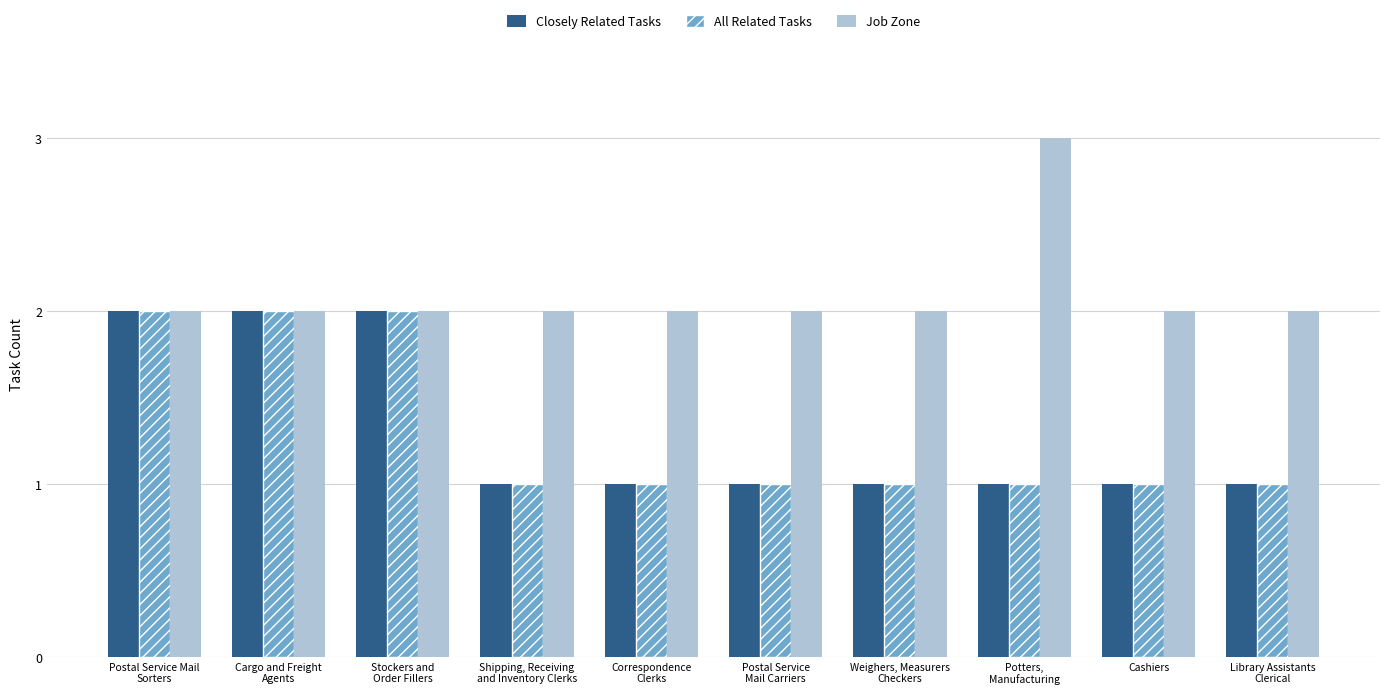

Which series has the largest total across all categories?

Job Zone